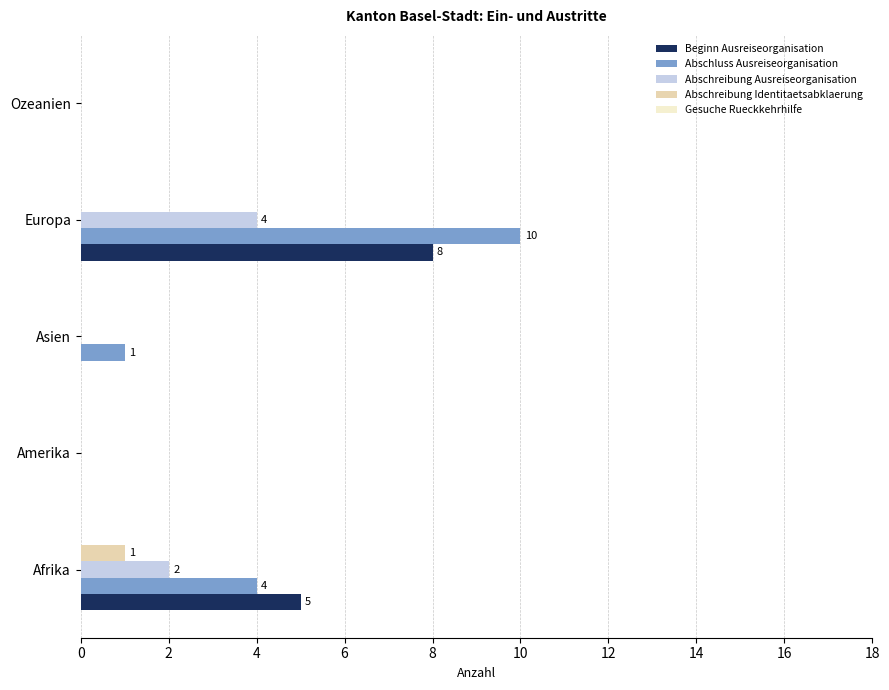

Which series has the widest spread of values?

Abschluss Ausreiseorganisation